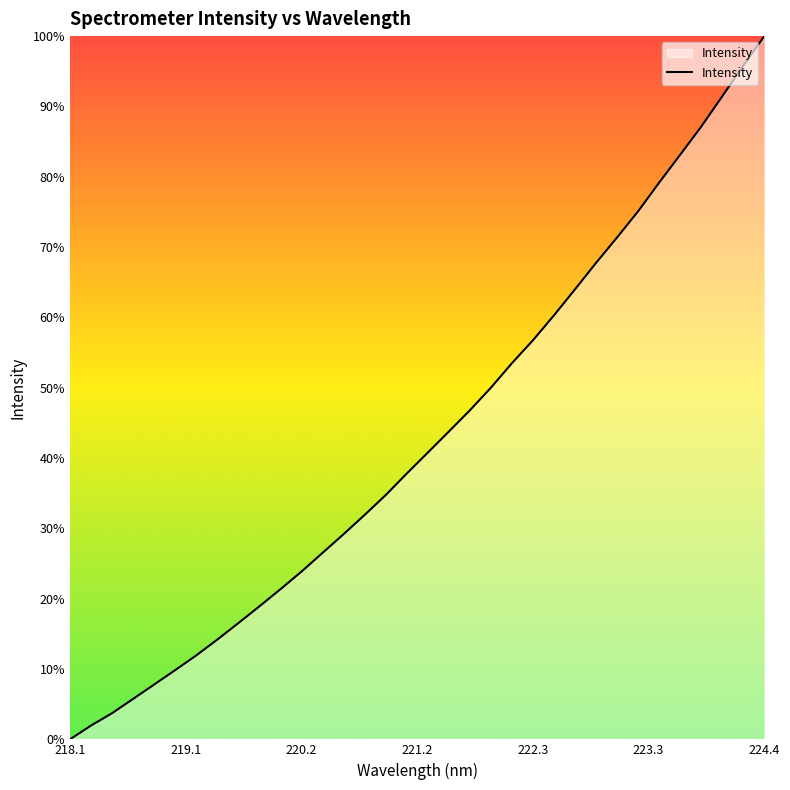

Is this an area chart (filled region under the line)?

Yes